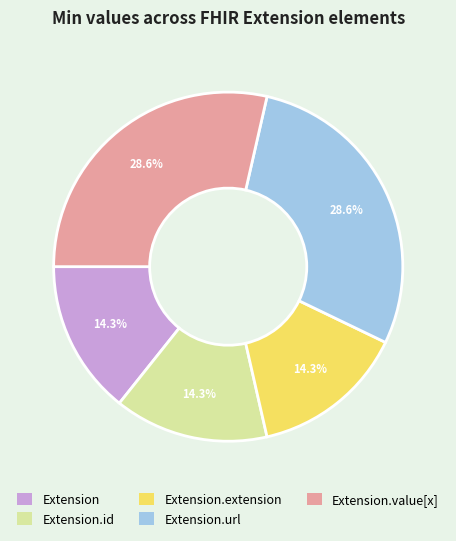

To the nearest percent, what is the difference between the largest and smallest slice percentages?

14%